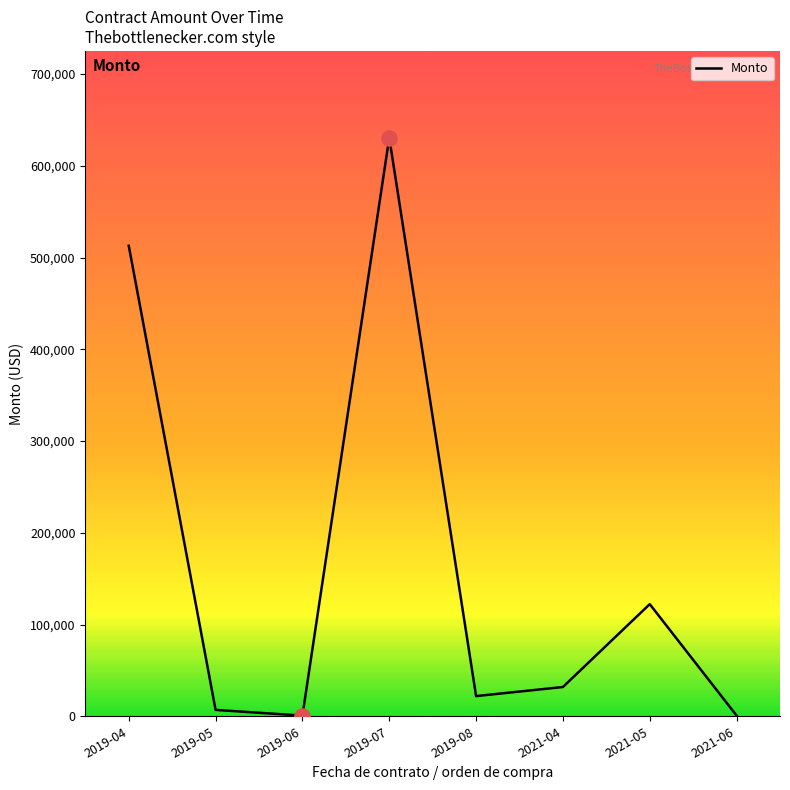

What is the change in value from 2019-04 to 2021-04?

-480982.8